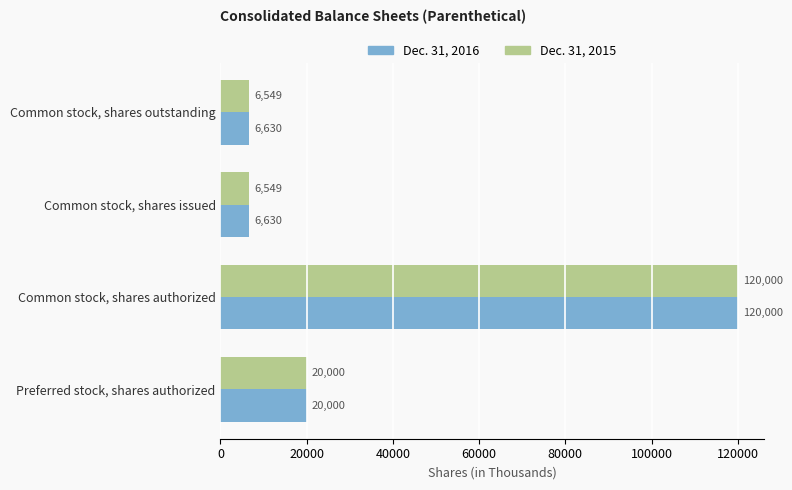

How many values in the Dec. 31, 2016 series are below 20000?

2